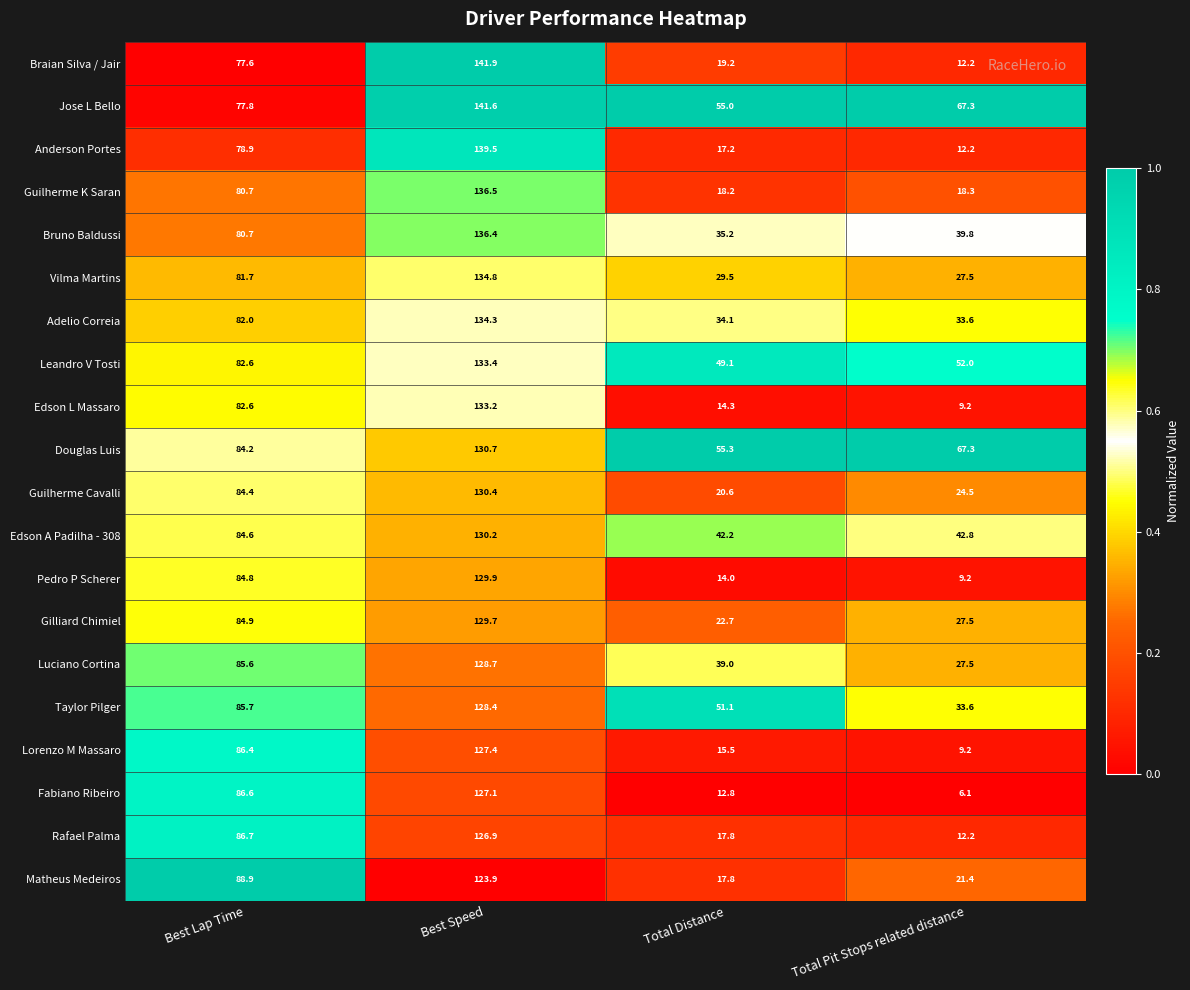

What is the approximate value of Luciano Cortina at Total Distance?

39.0